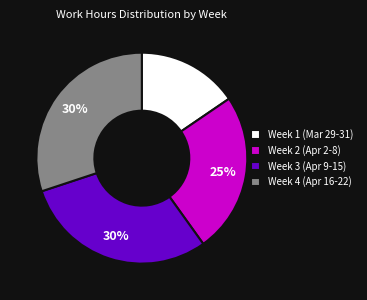

Is there any slice that represents more than half of the pie?

No